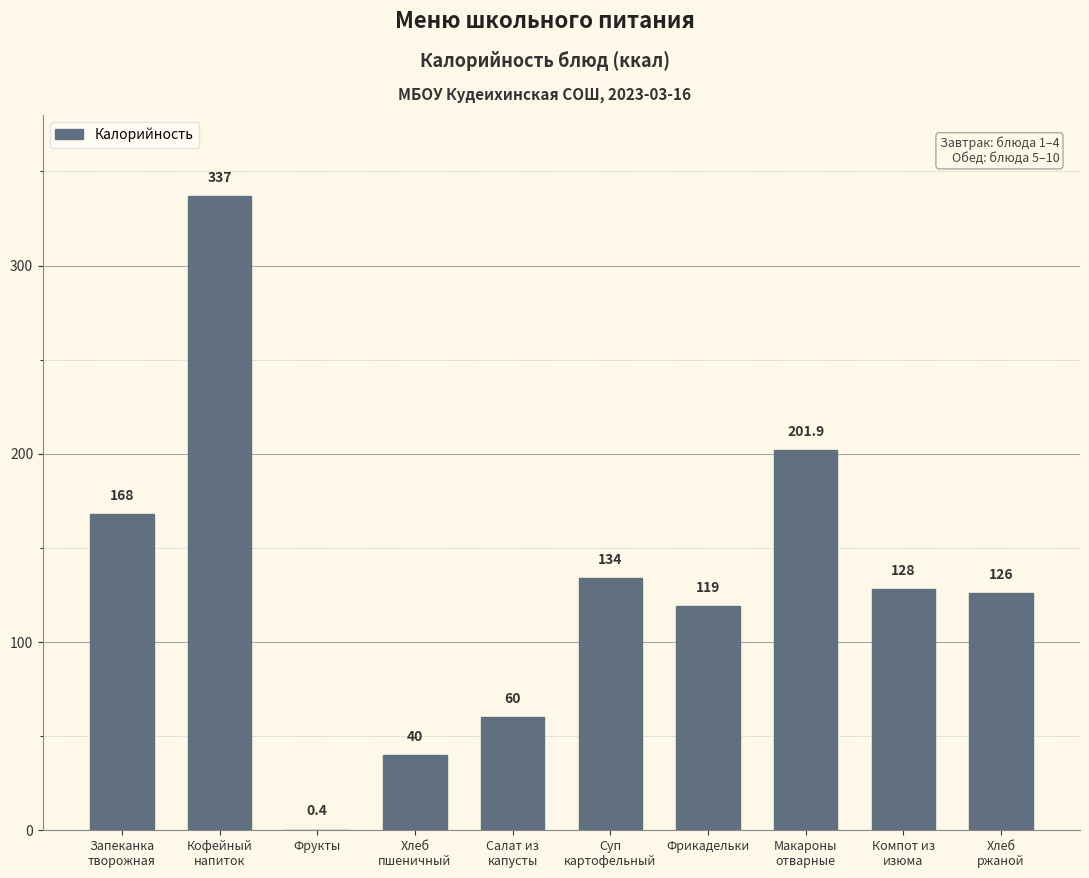

True or false: the data shows 119.0 at Фрикадельки.

True